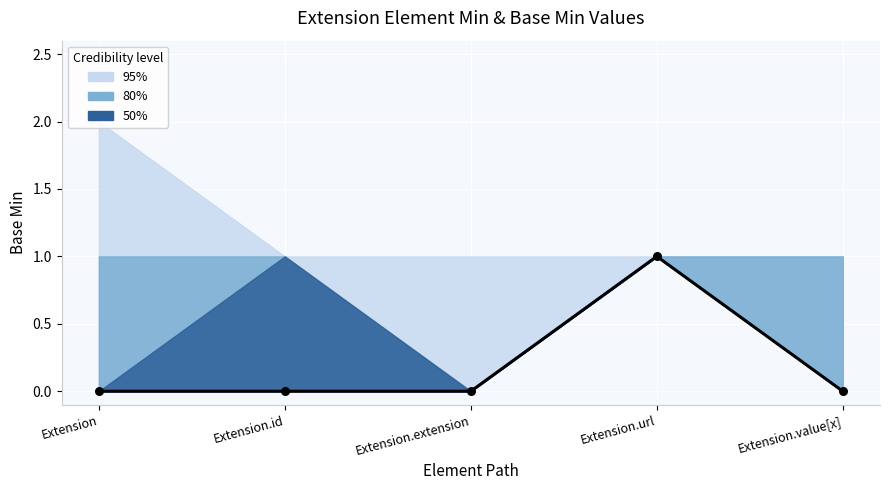

Between Extension.url and Extension.id, which is larger?

Extension.url